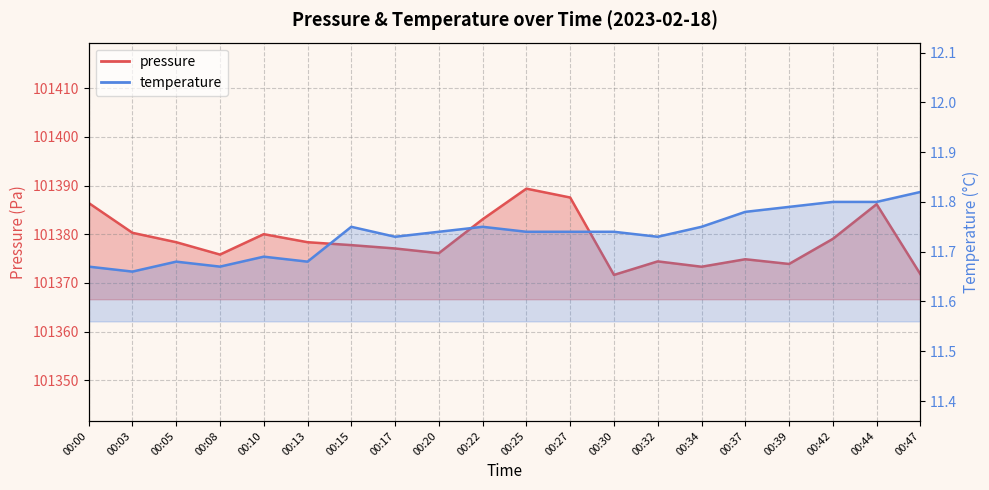

How many series are shown in this chart?

2